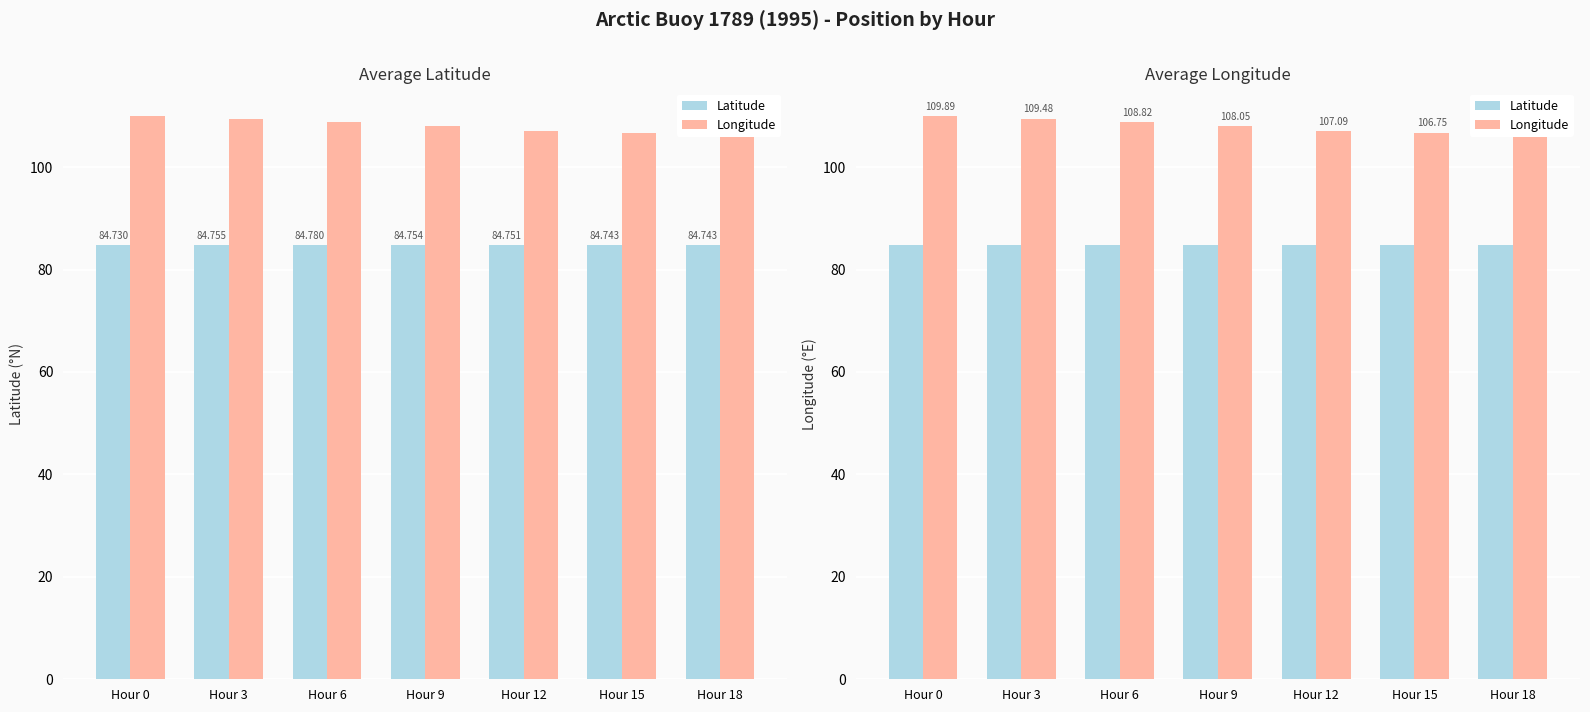

What is the sum of the Longitude values at Hour 6 and Hour 9?

216.9